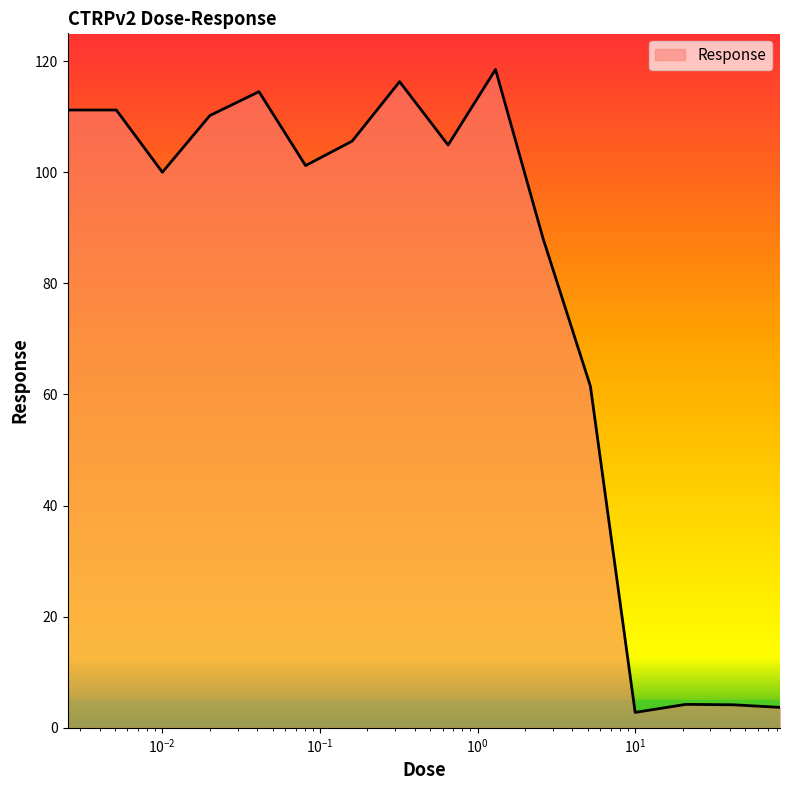

What is the sum of all values?

1258.0